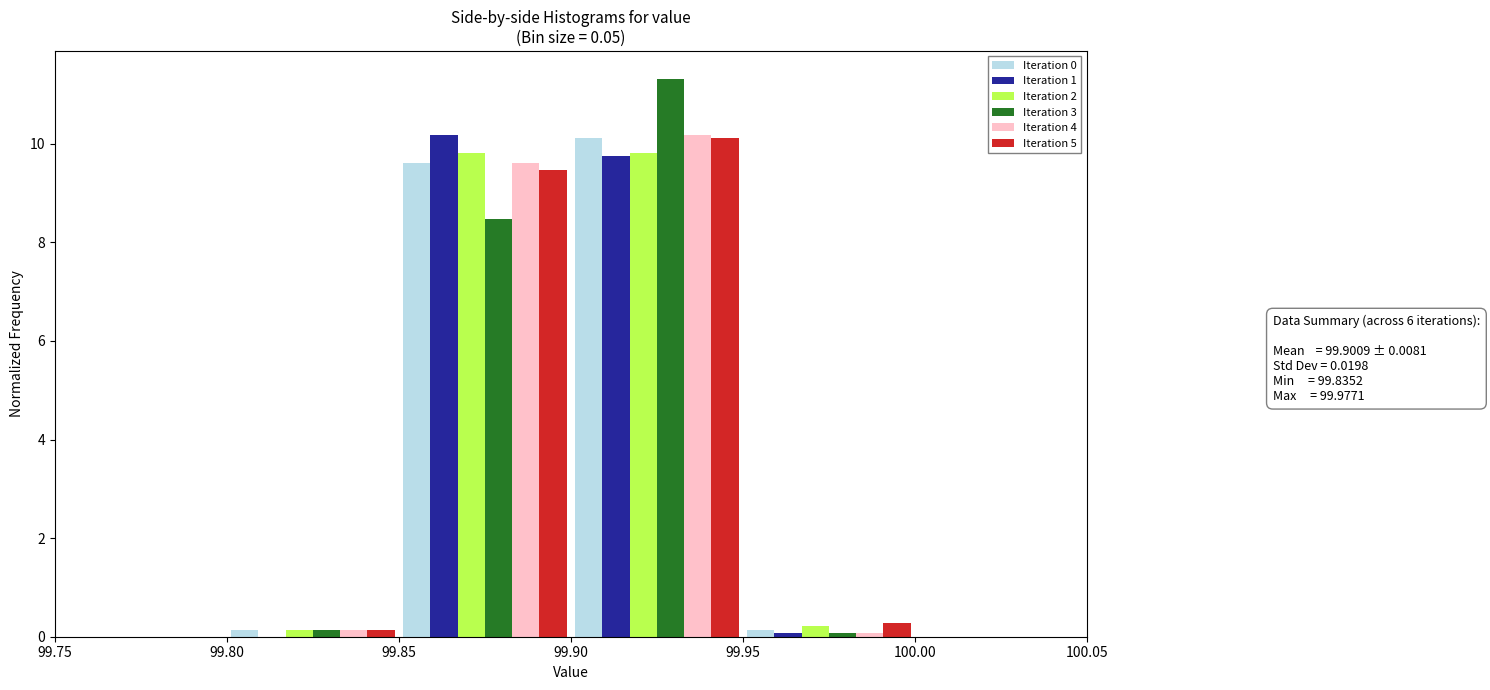

In the Iteration 1 series, which range on the x-axis has the tallest bar?

99.85 to 99.90